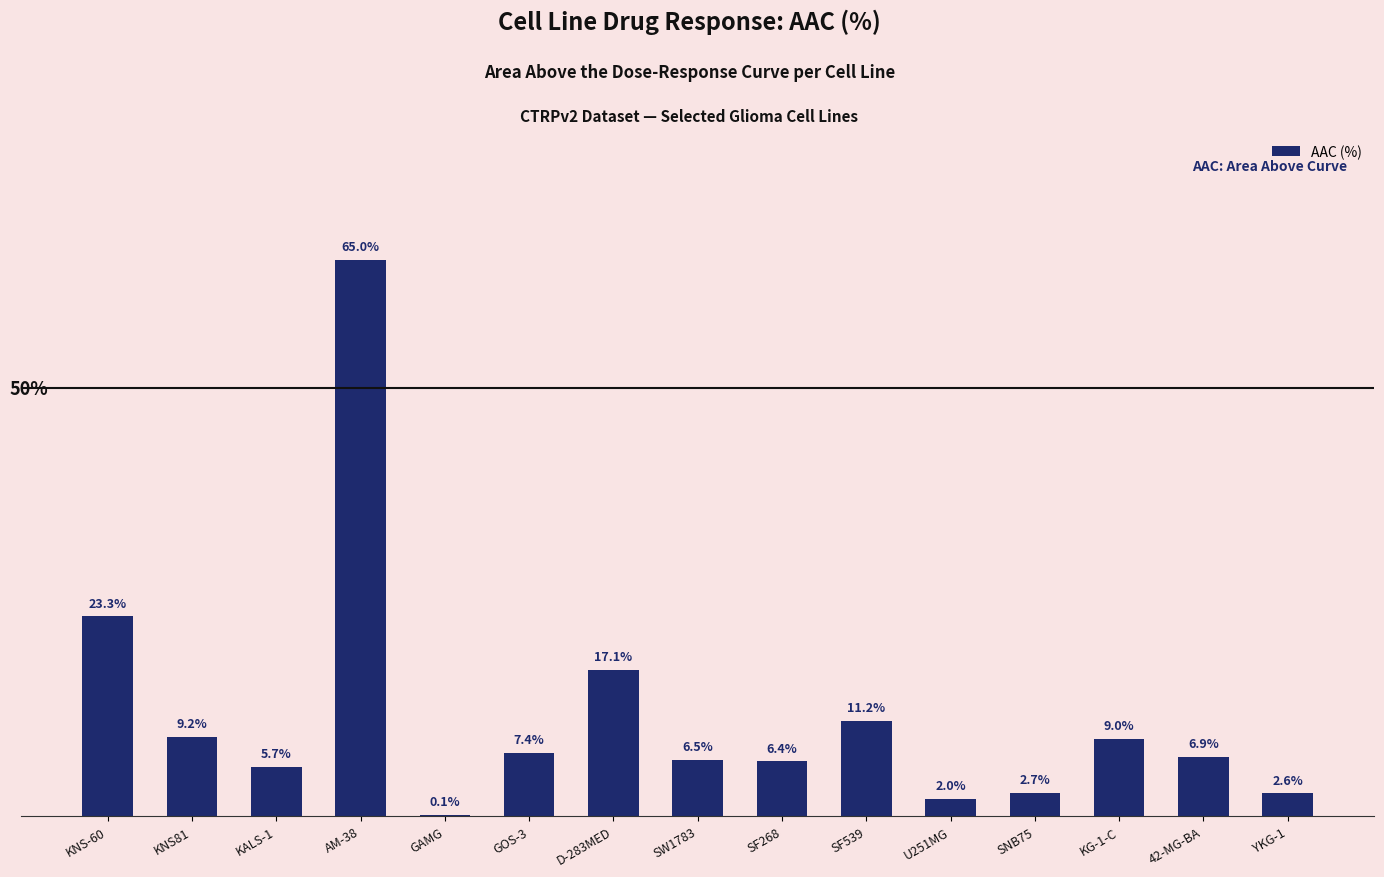

At which label is the value closest to 32?

KNS-60